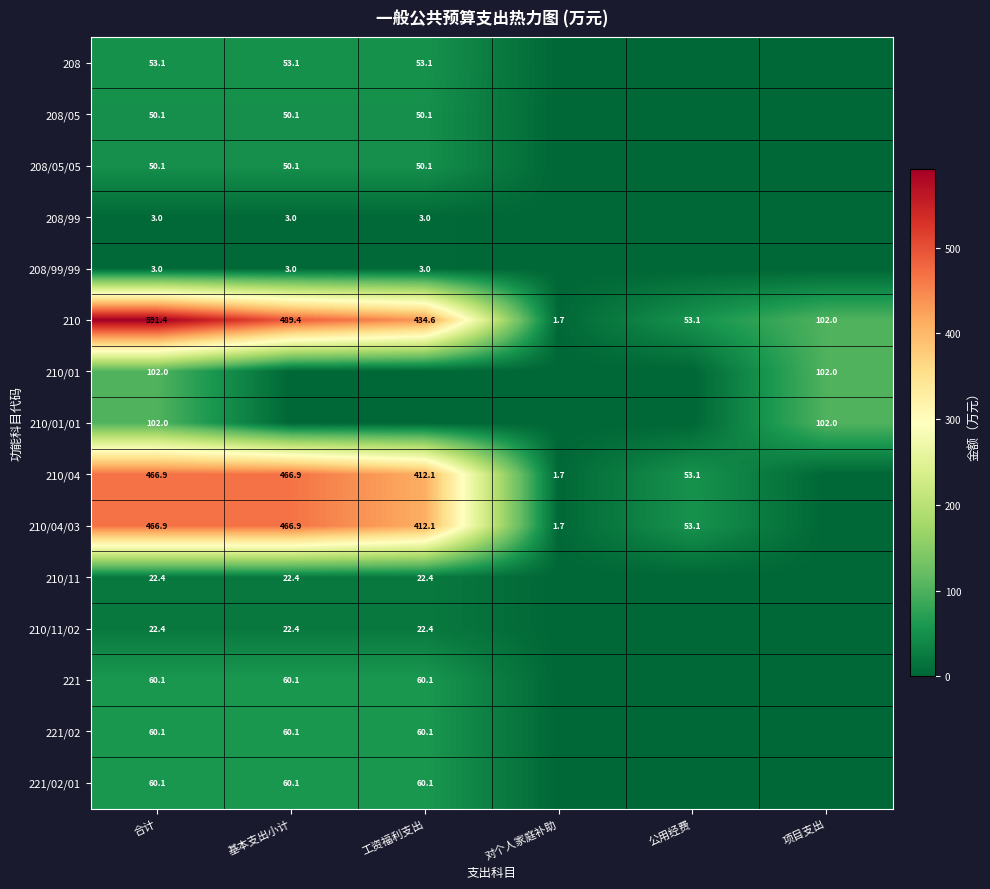

What is the total value across all series at 公用经费?

159.2